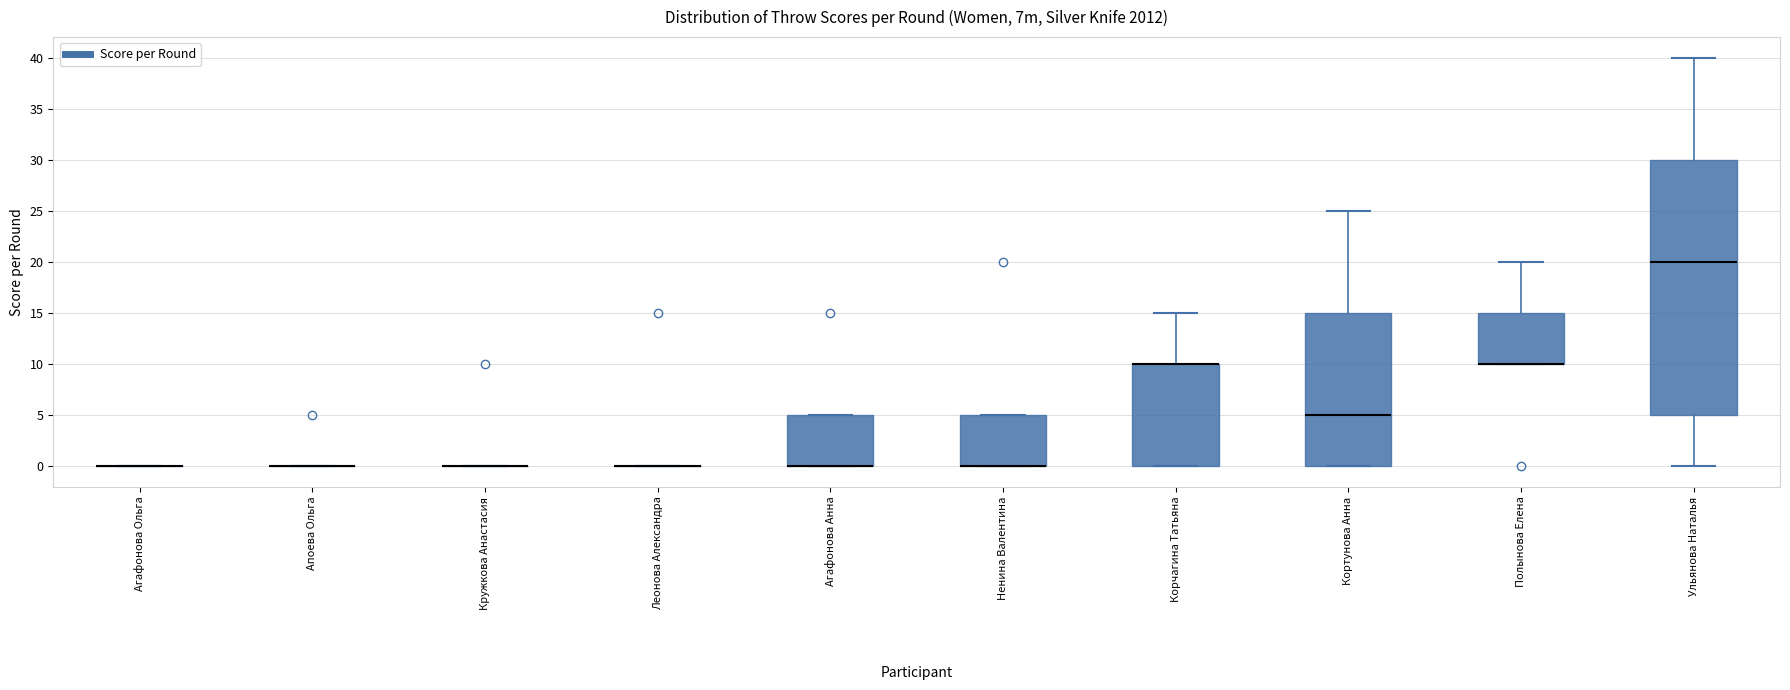

Where is the upper edge of the box for Агафонова Анна on the y-axis? The values are not printed on the chart, so give them approximately, as read against the axis.

5